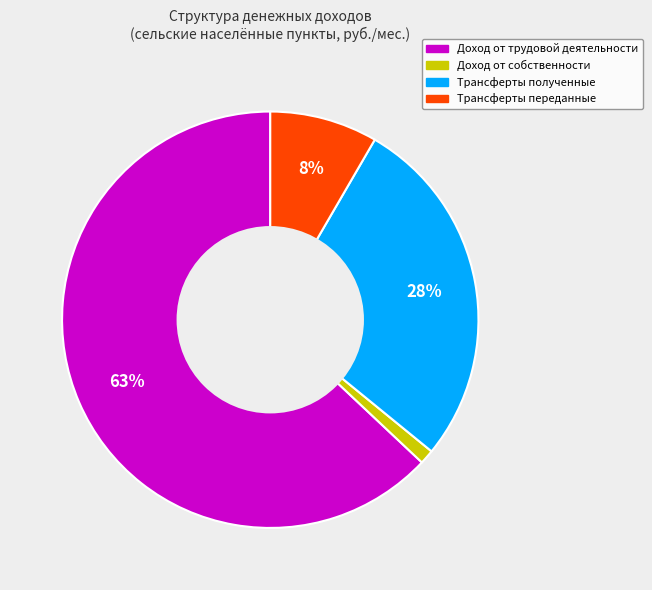

Which slice is the smallest?

Доход от собственности